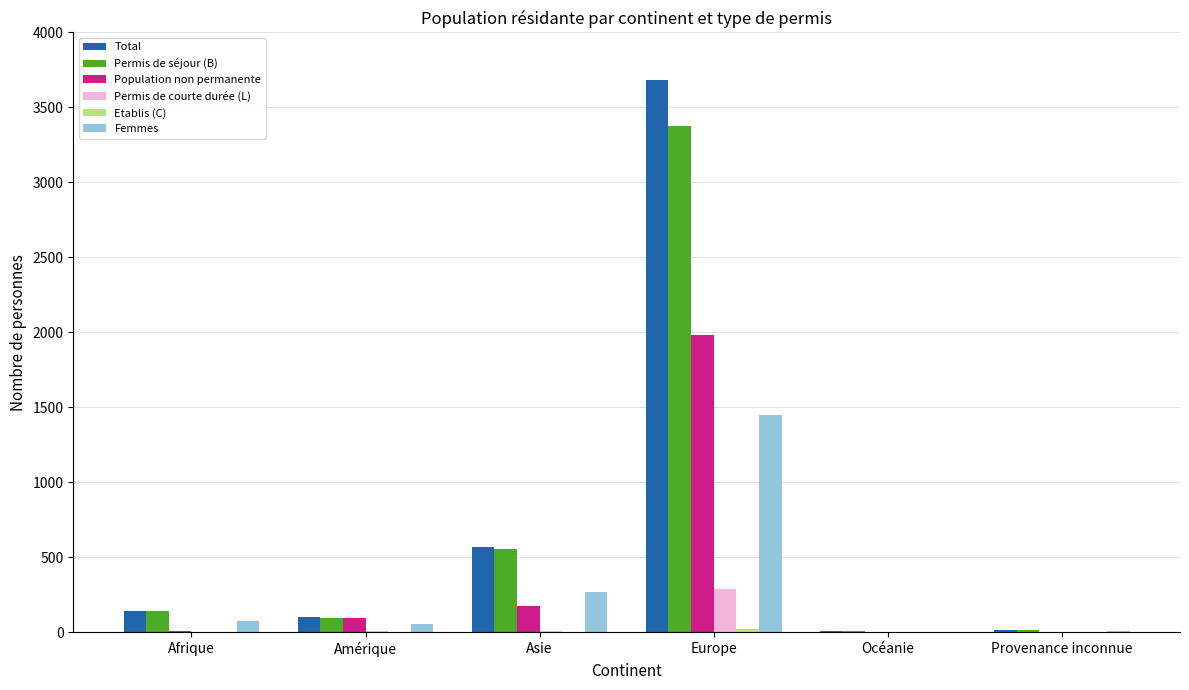

What is the sum of the Femmes values at Europe and Asie?

1718